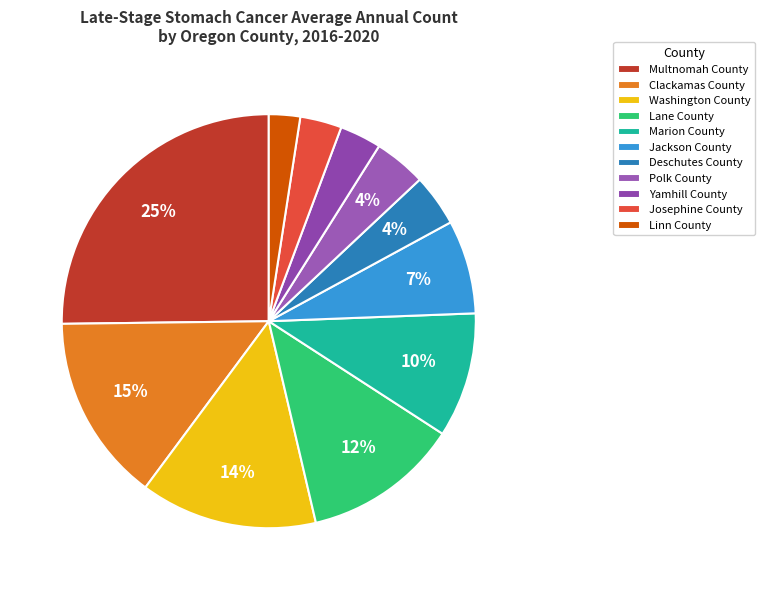

Count the number of slices in the pie.

11